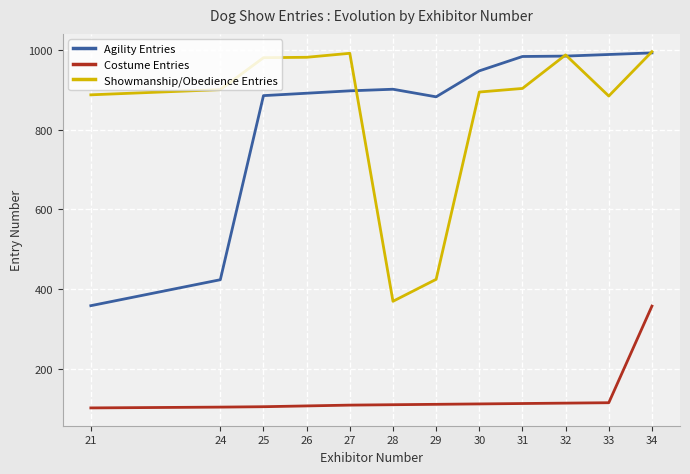

Which series has the widest spread of values?

Agility Entries